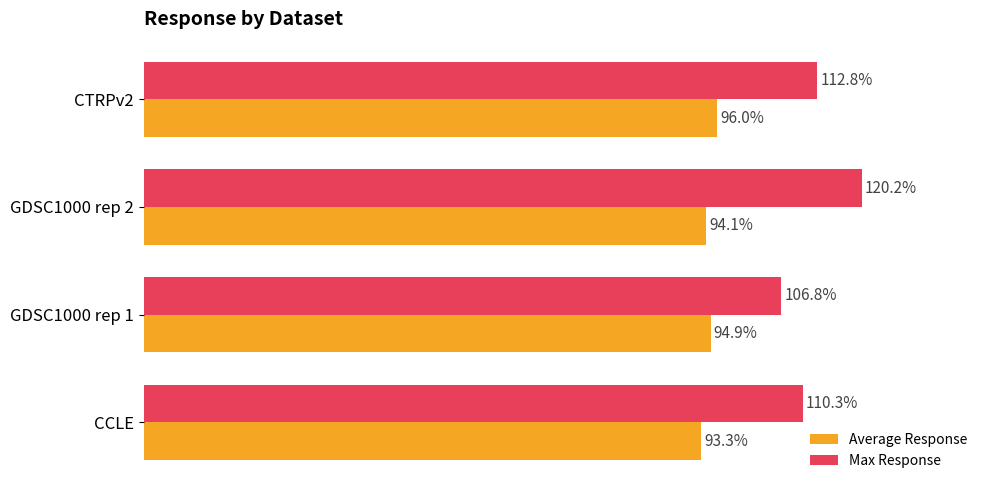

List the labels in order of Max Response value, smallest first.

GDSC1000 rep 1, CCLE, CTRPv2, GDSC1000 rep 2